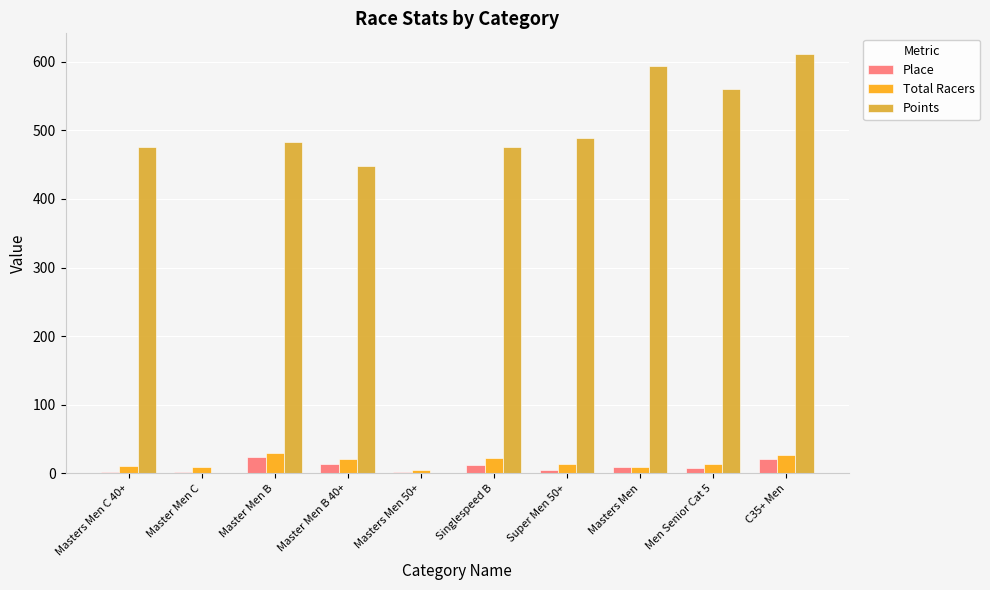

At which category is the sum across all series the highest?

C35+ Men